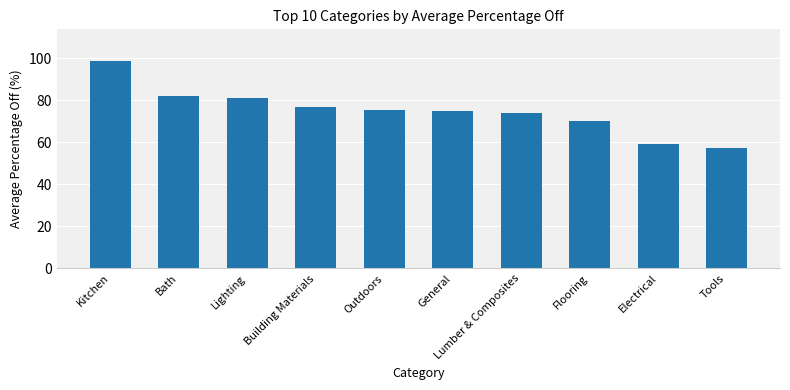

What is the change in value from Lighting to Outdoors?

-5.7